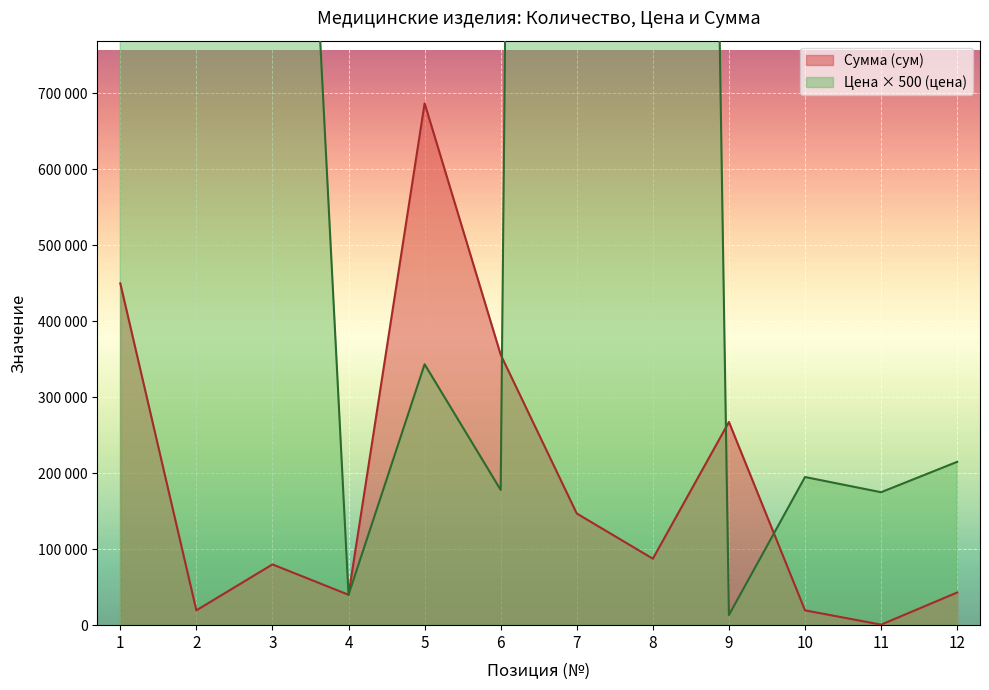

How many interior local valleys does the Сумма (сум) series have?

4